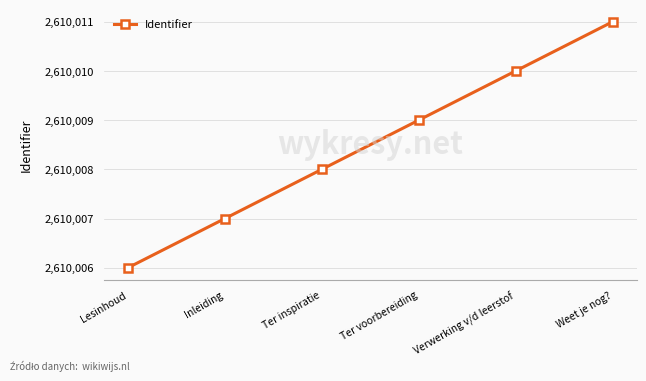

How many values are between 2610007 and 2610010?

4